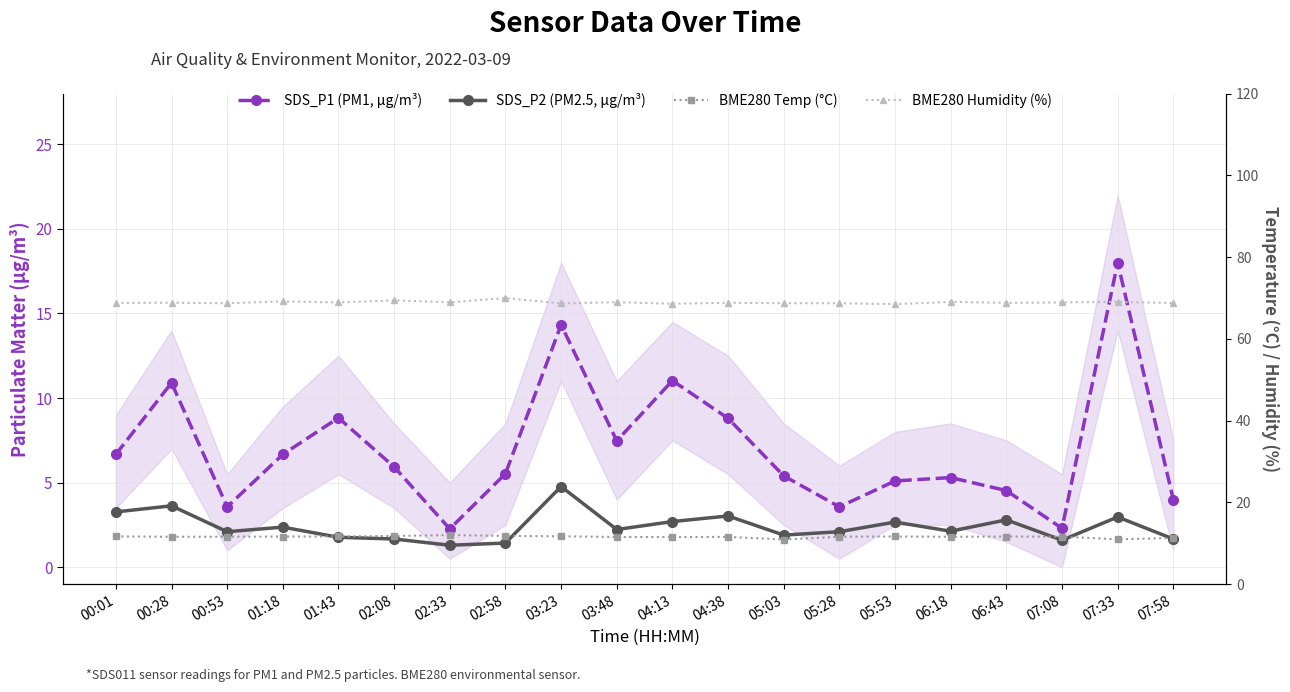

What is the greatest value displayed?

70.0